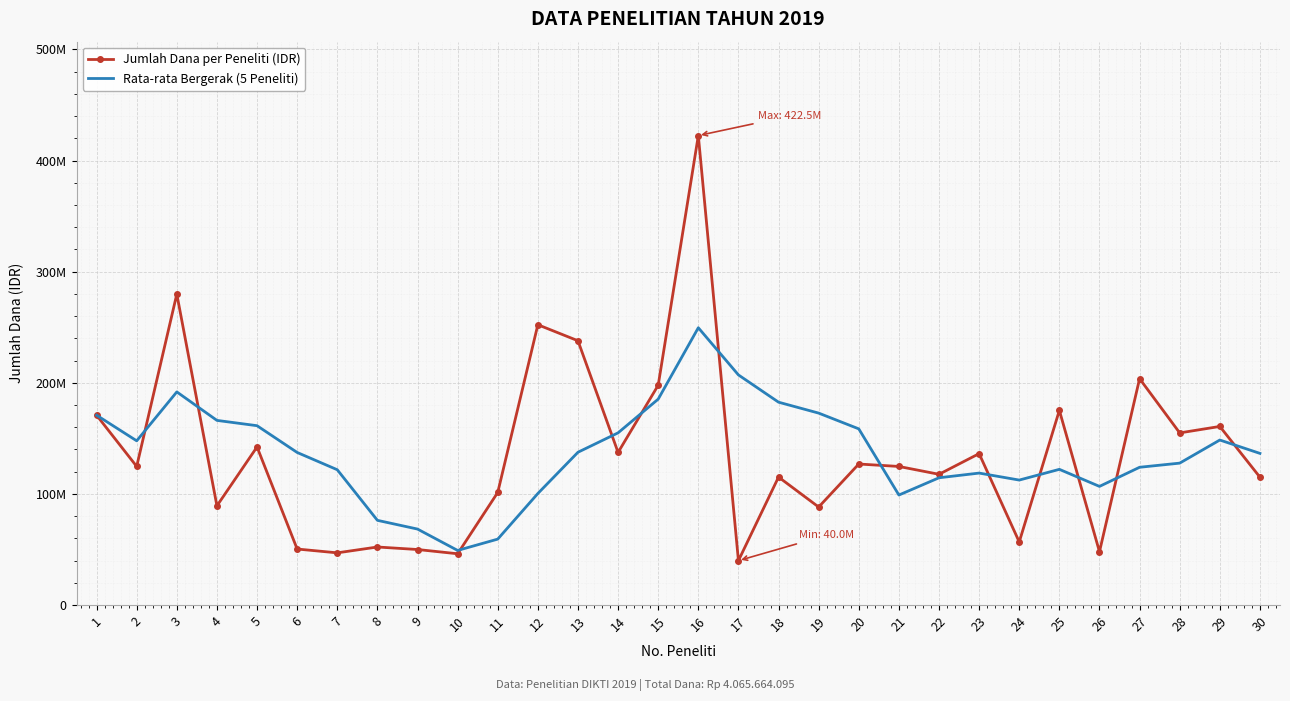

Rank the series at 14 from lowest to highest value.

Jumlah Dana per Peneliti (IDR), Rata-rata Bergerak (5 Peneliti)